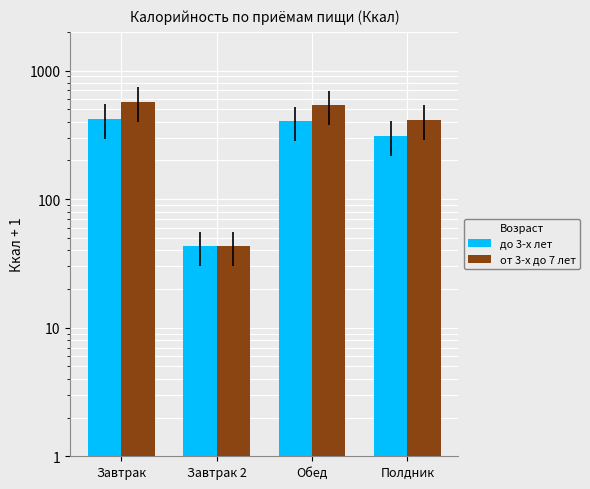

What is the label of the 2nd bar from the left?

Завтрак 2